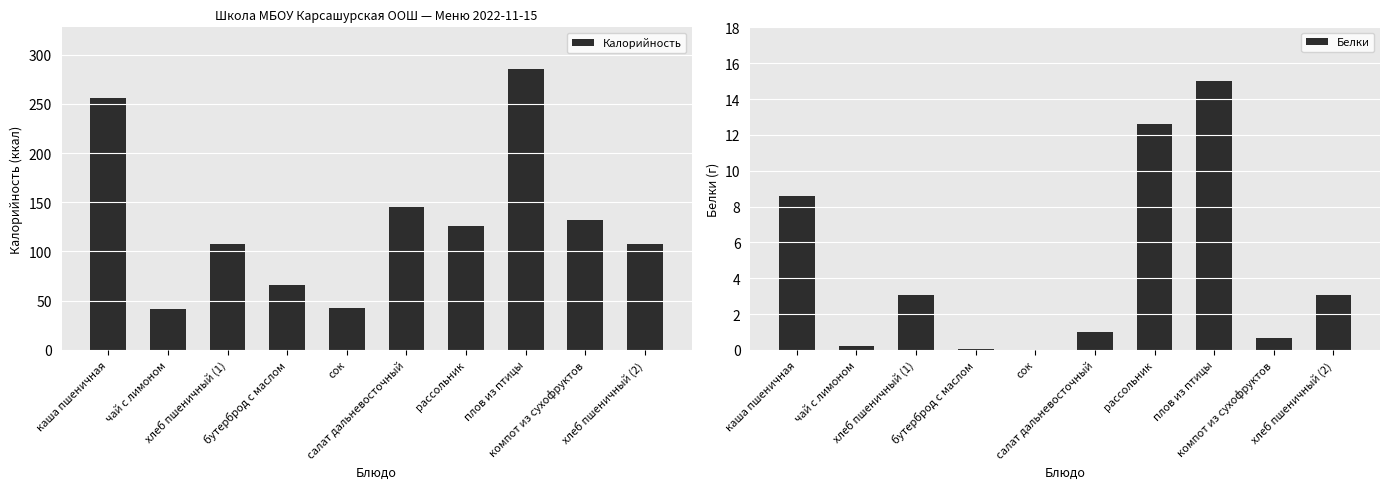

What is the maximum value shown in the chart?

285.0